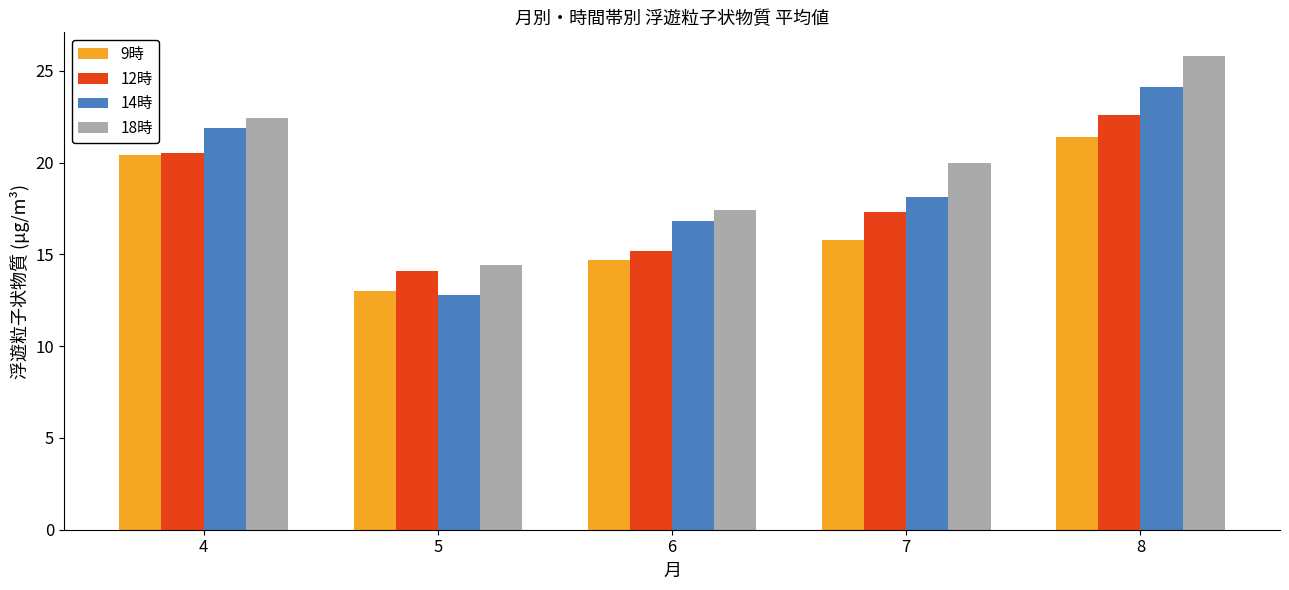

The 12時 series shows 27.1 at 7. True or false?

False